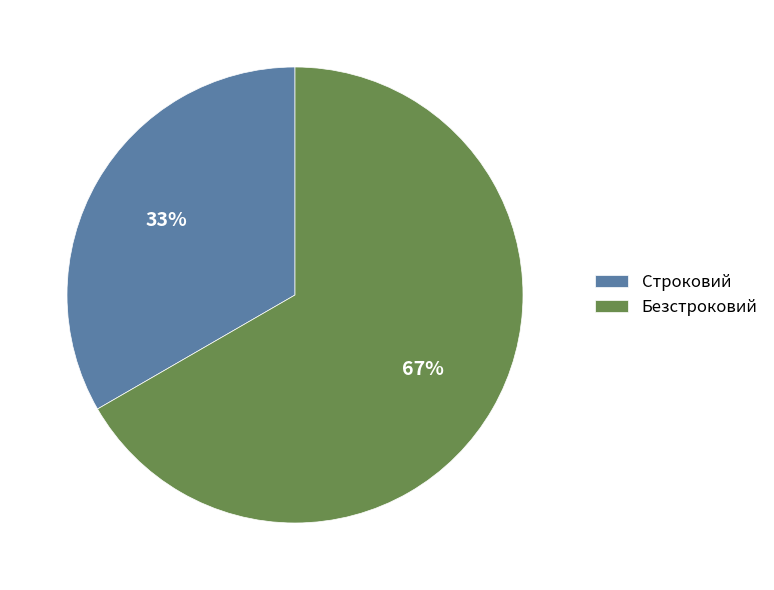

What percentage is the Безстроковий slice, to the nearest percent?

67%